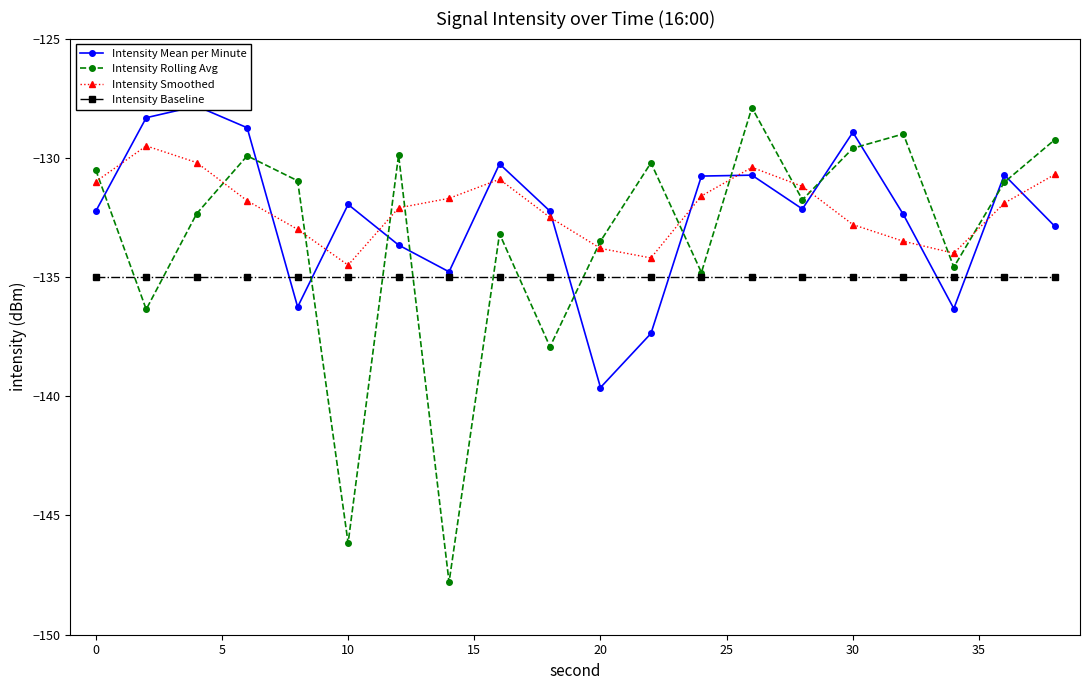

Is the value of Intensity Smoothed at 0 greater than the value of Intensity Baseline at 20?

Yes